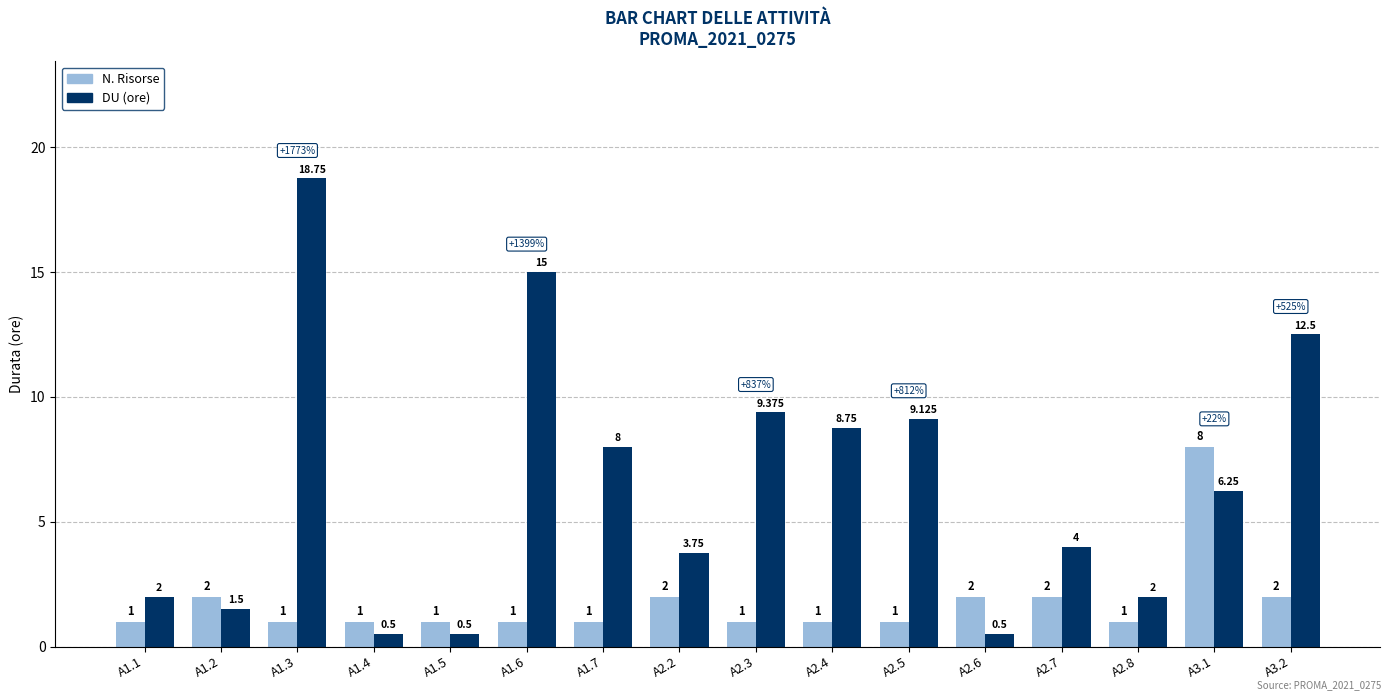

Which series changed the most between A1.5 and A2.6?

N. Risorse